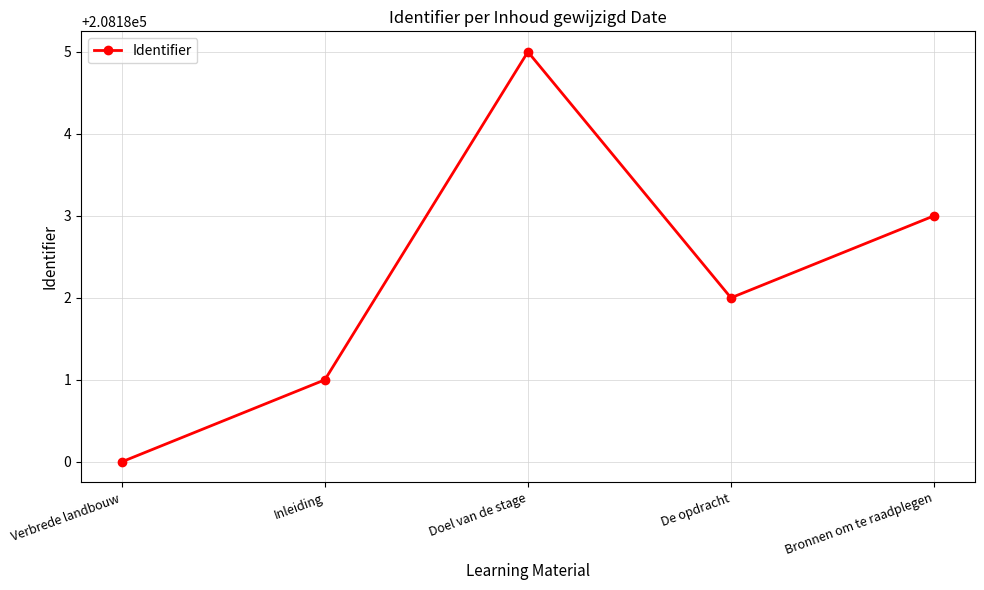

Which category has the highest value across all series?

Doel van de stage